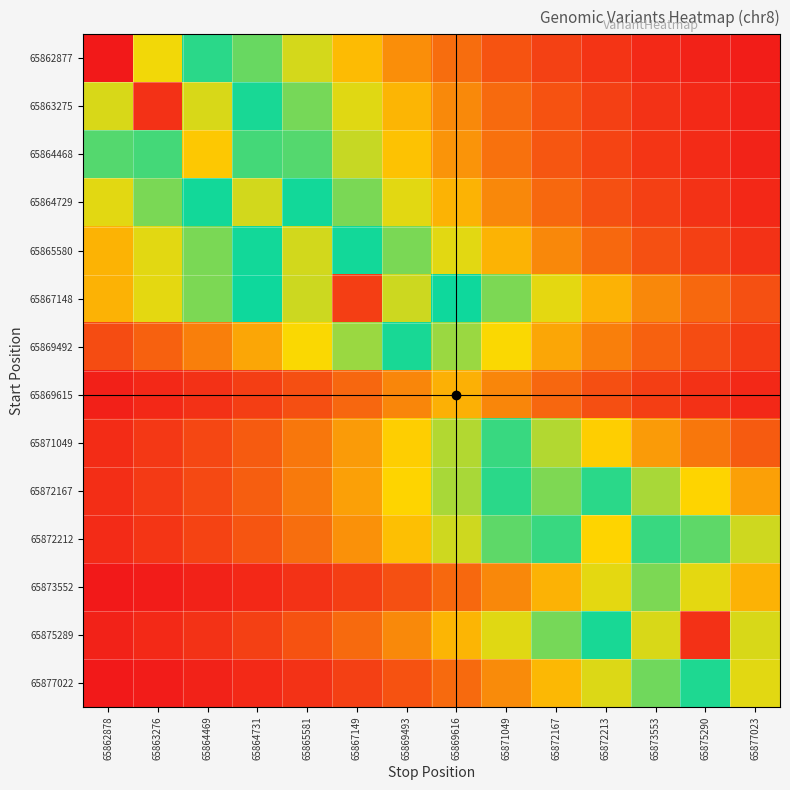

List the series in order of their peak value, highest first.

65862877, 65863275, 65875289, 65867148, 65864468, 65872212, 65877022, 65864729, 65865580, 65872167, 65869492, 65871049, 65873552, 65869615